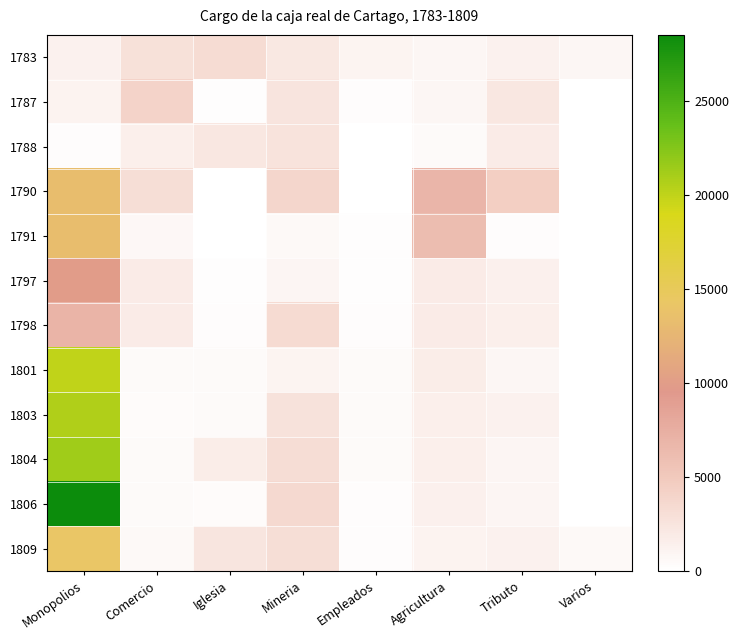

Between Tributo and Agricultura, which is larger?

Tributo